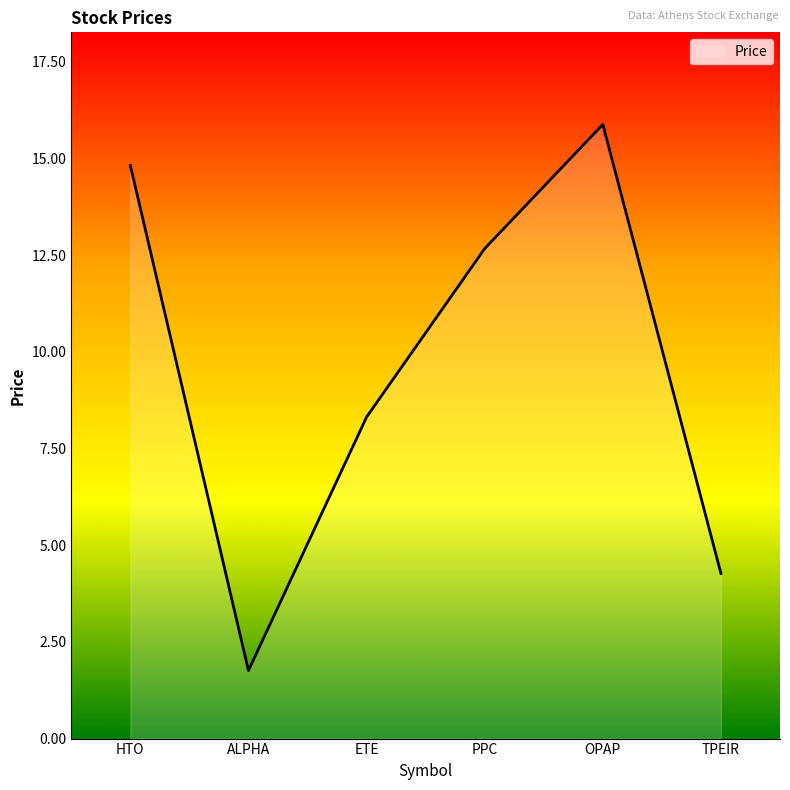

What is the average value?

9.6